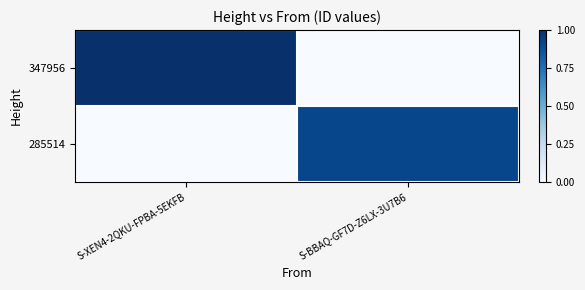

What is the greatest value displayed?

1.0